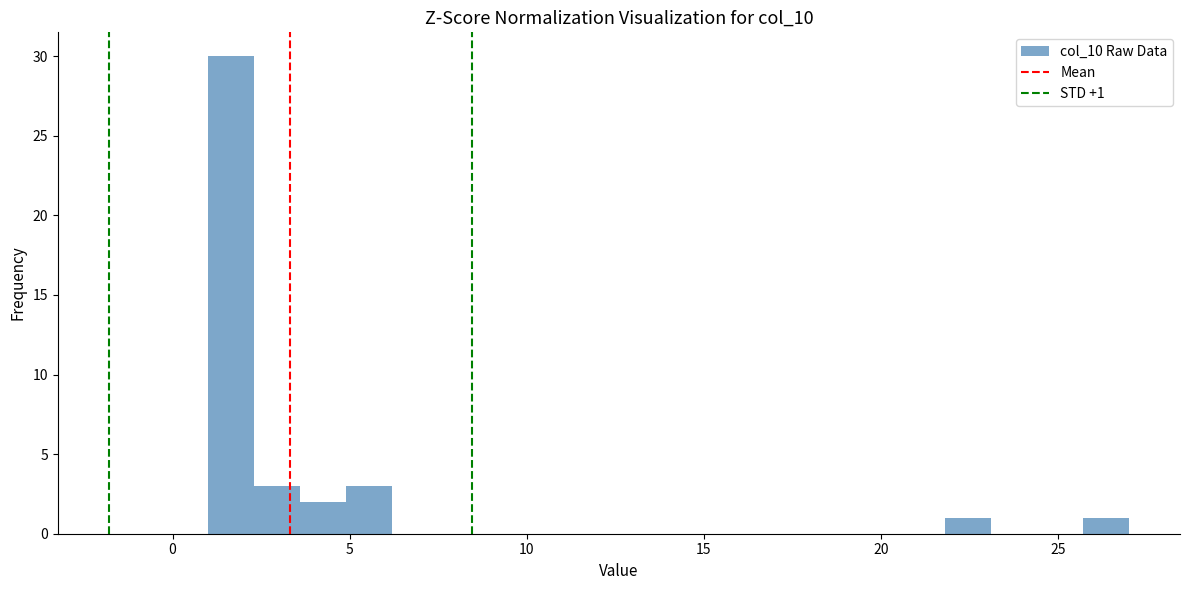

Around what value on the x-axis is the tallest bar? Give the approximate position of its centre, as read against the axis.

1.5